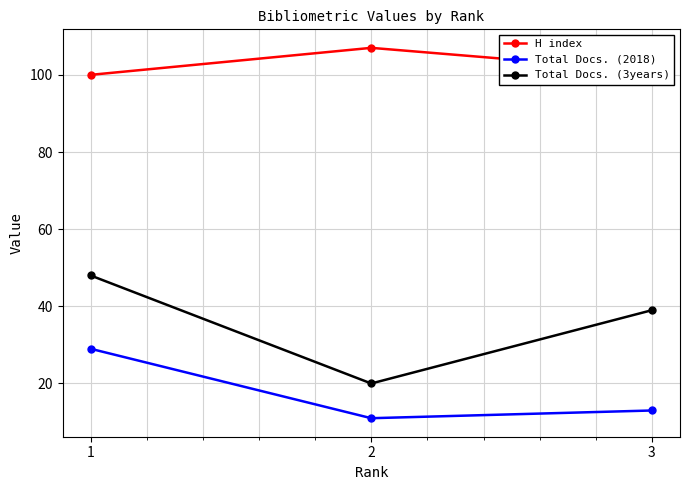

Rank the categories by Total Docs. (3years) value from highest to lowest.

1, 3, 2